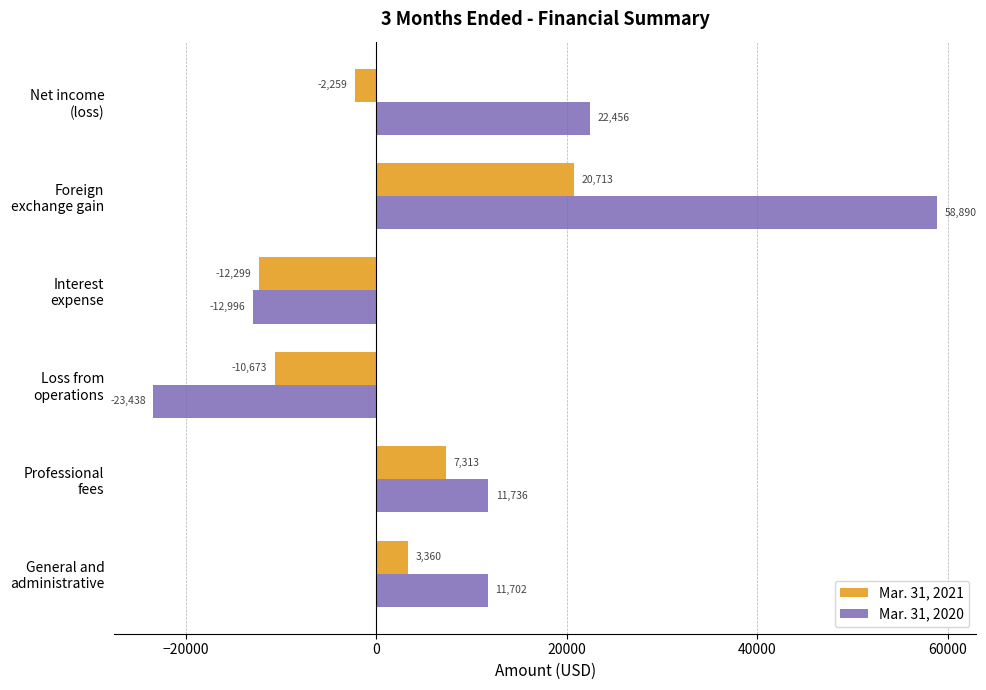

Count the Mar. 31, 2020 values in the range -12996 to 22456.

4